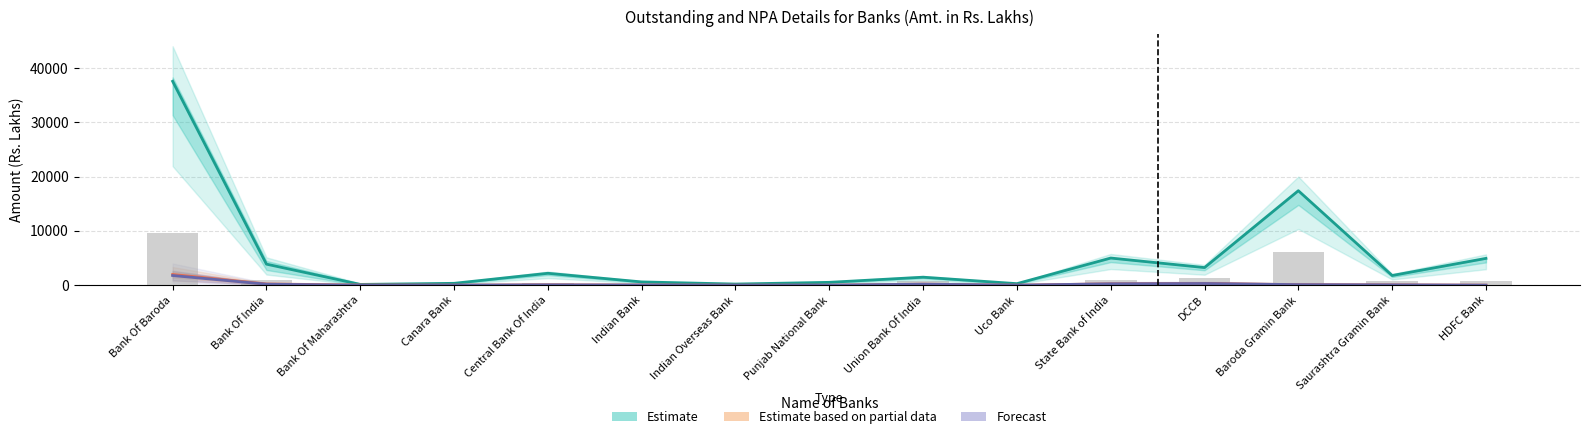

Which series has the largest range (max minus min)?

Estimate